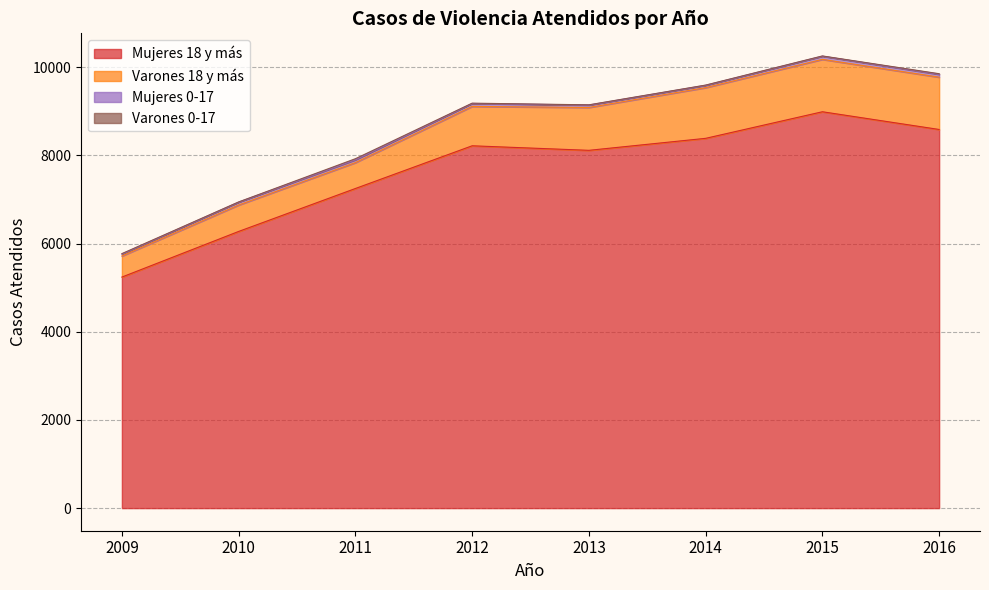

Reading left to right, list all the values displayed in this chart.

Mujeres 18 y más: 5241	6276	7250	8219	8116	8388	8991	8589
Varones 18 y más: 477	599	587	893	972	1150	1188	1186
Mujeres 0-17: 45	67	65	67	56	54	73	66
Varones 0-17: 10	3	24	7	4	4	5	13